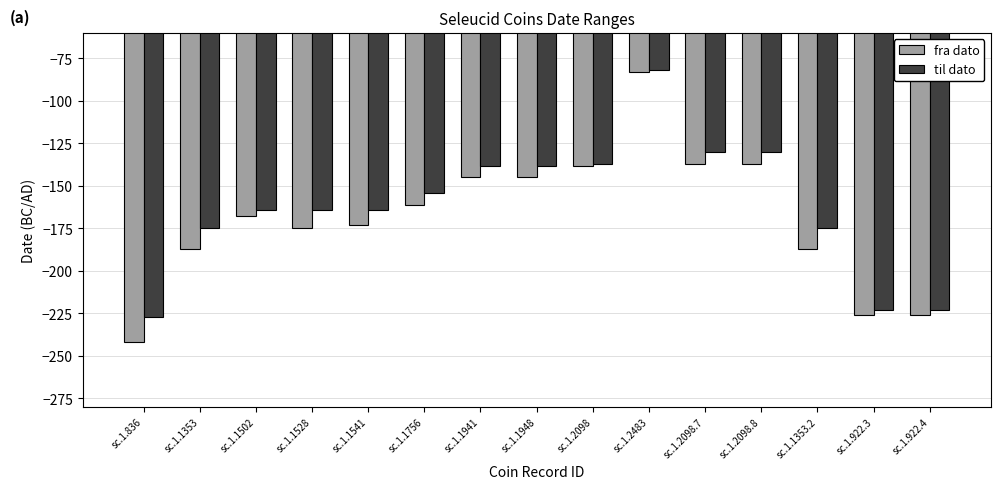

Rank the series at sc.1.2098.7 from lowest to highest value.

fra dato, til dato